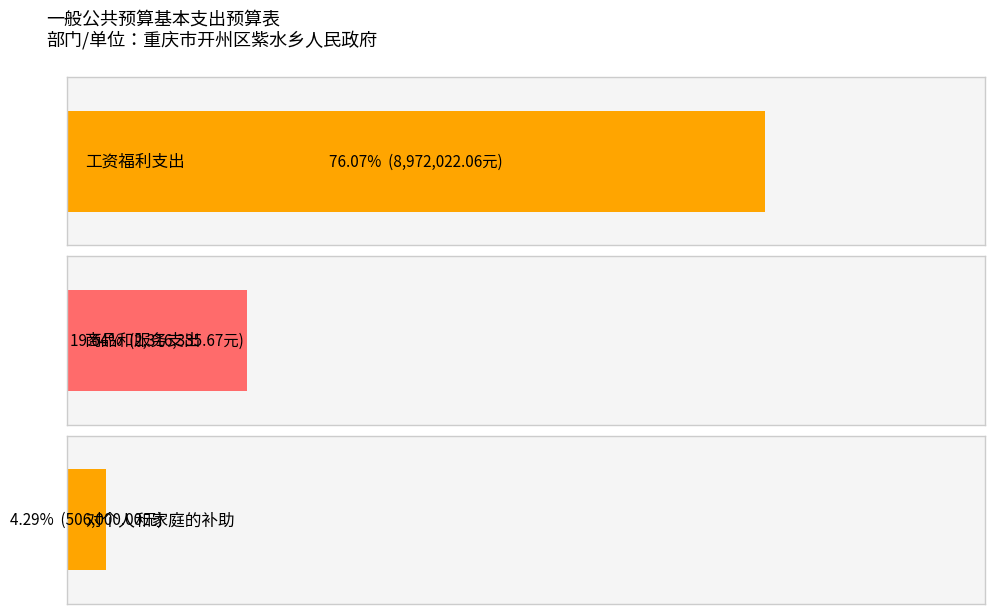

What is the label of the 1st bar from the left?

工资福利支出